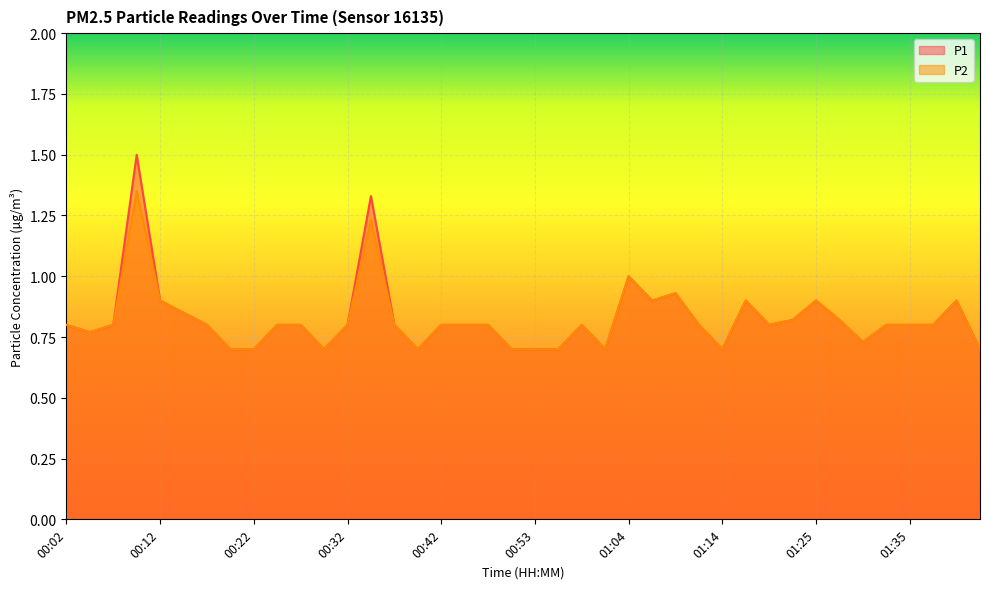

Where is the first local maximum for P2?

00:09